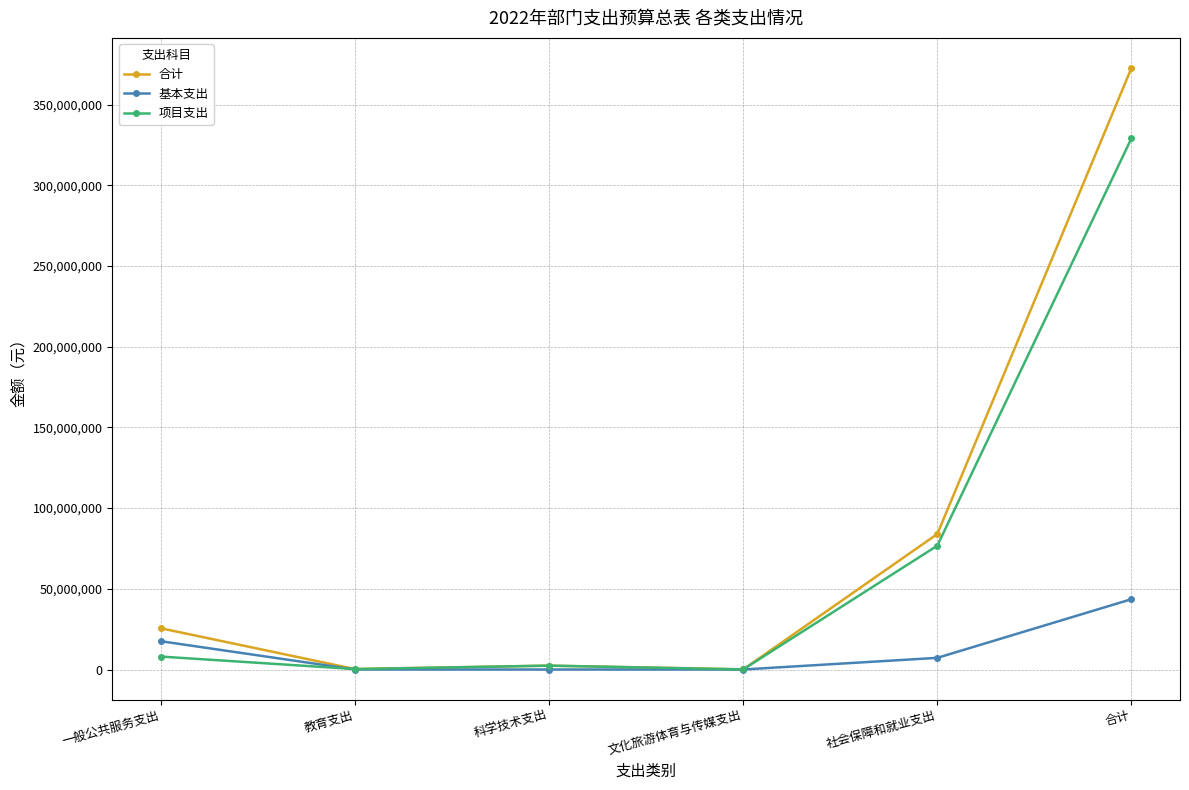

At how many categories does at least one series exceed 349909025?

1